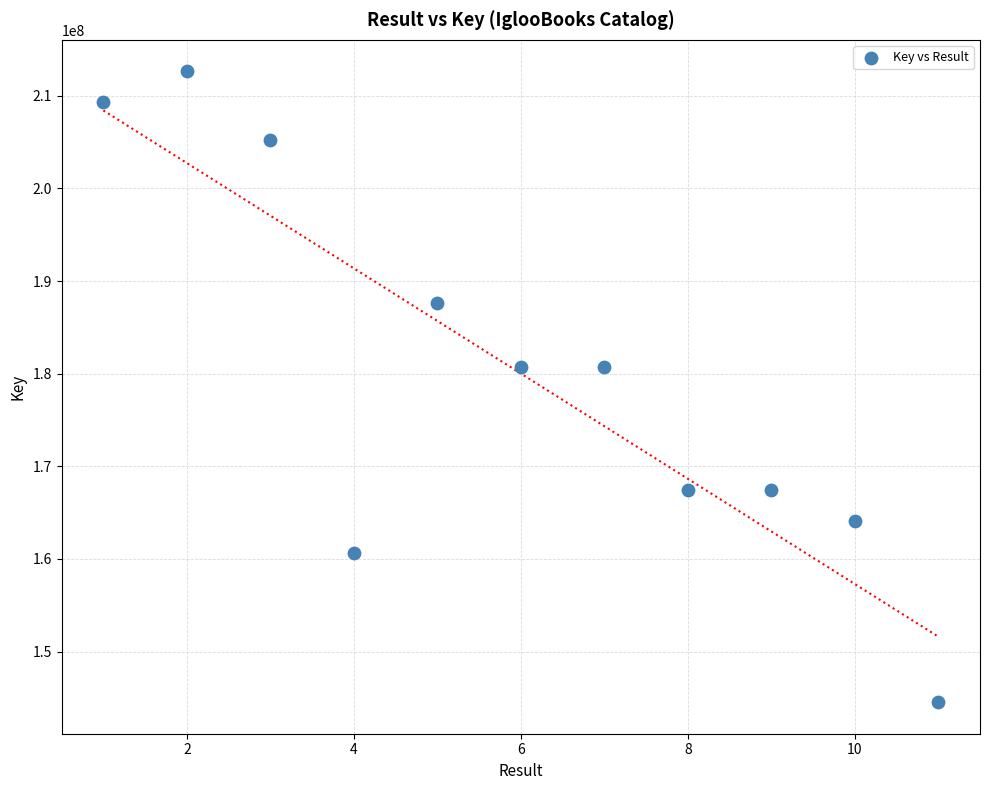

What is the range of Y values (max minus min)?

68101802